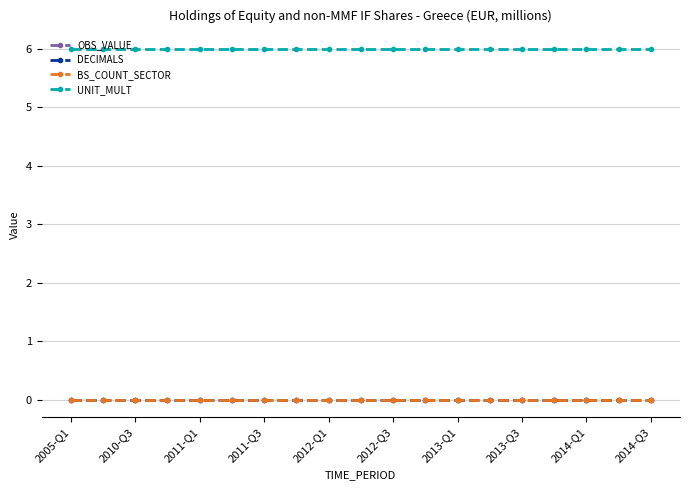

Does the chart have visible grid lines?

Yes